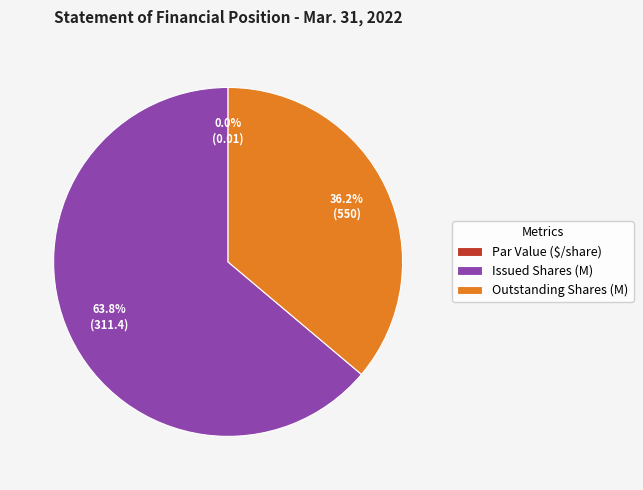

Approximately how many times larger is the value at Outstanding Shares (M) compared to Issued Shares (M)?

0.6